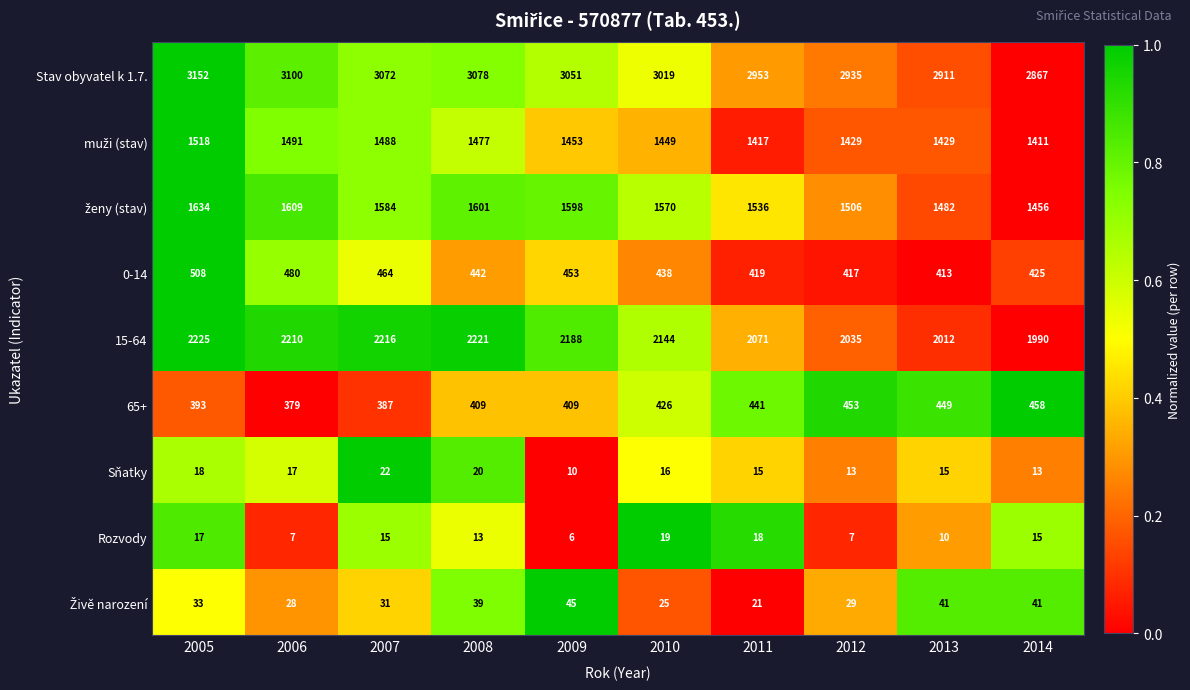

What is the total value across all series at 2014?

8676